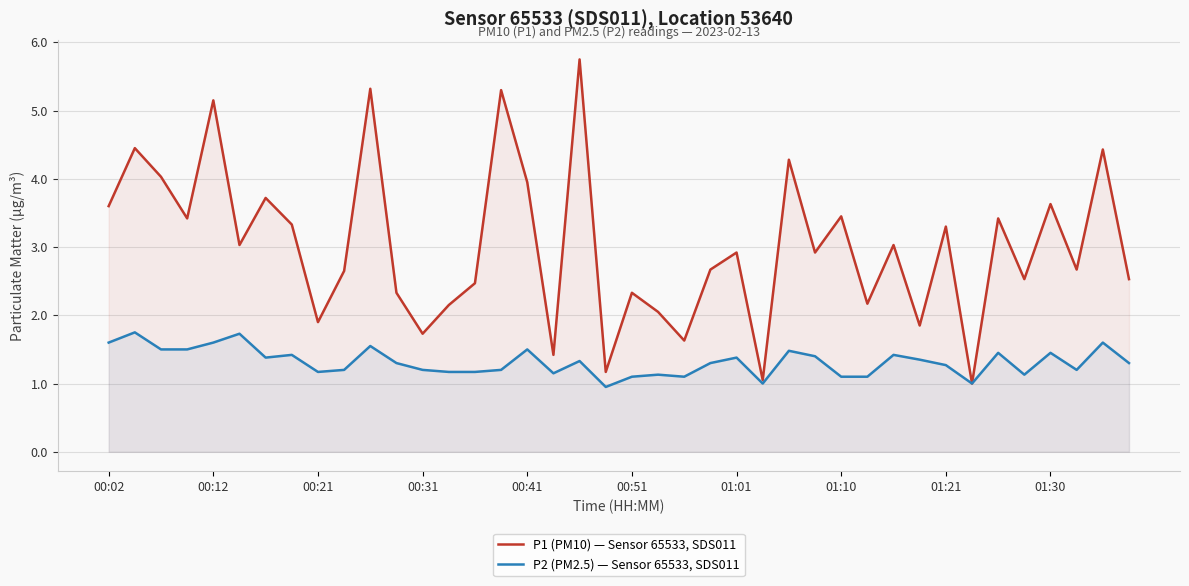

The P2 (PM2.5) — Sensor 65533, SDS011 series shows 0.5 at 14. True or false?

False